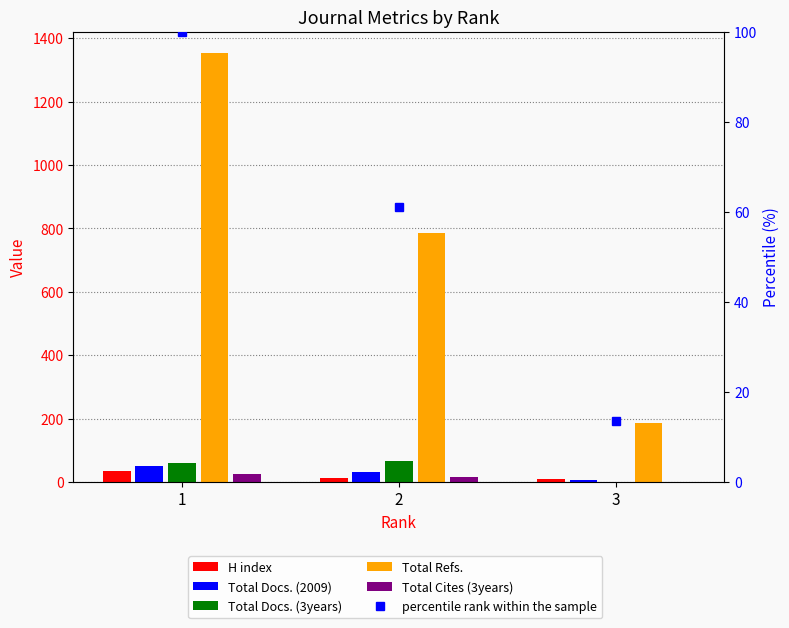

Does the chart contain any negative values?

No